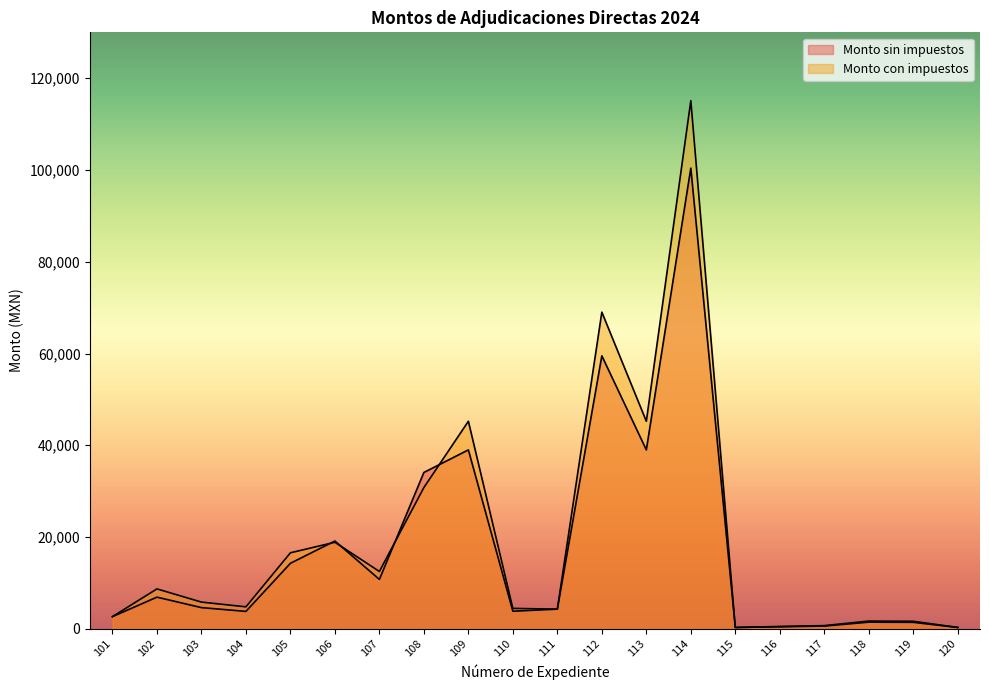

Between 107 and 120, which series saw the biggest shift?

Monto con impuestos